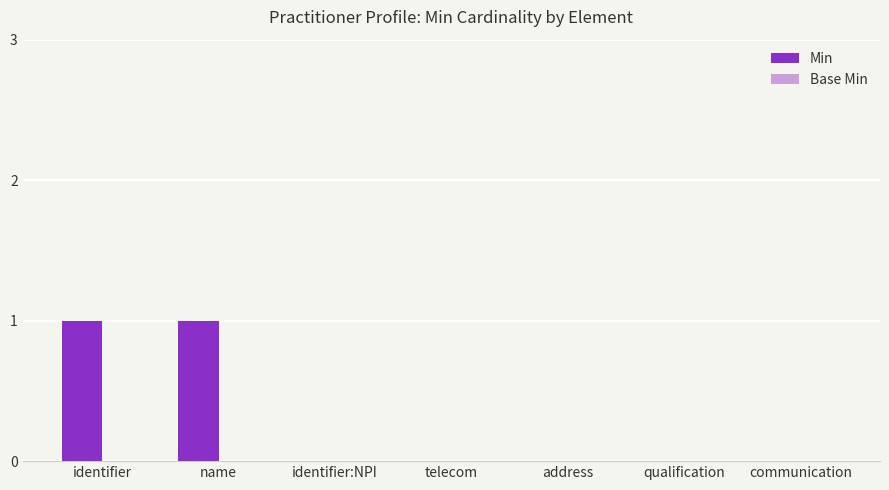

How many data points does each series have?

7